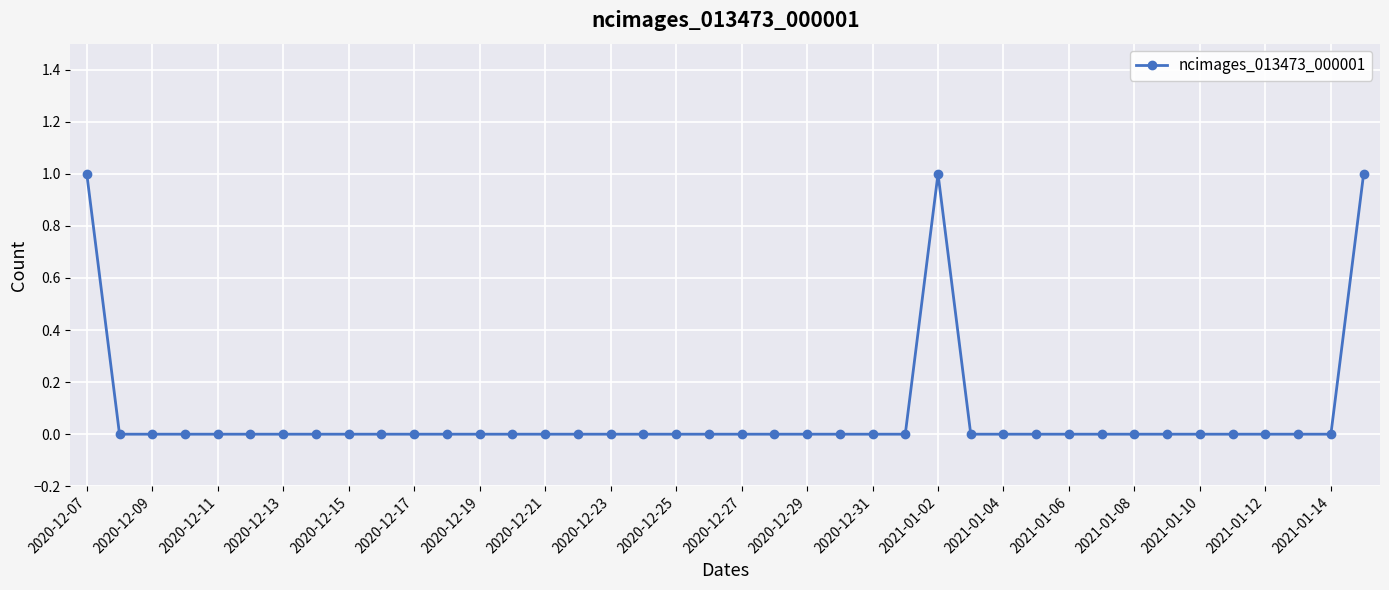

How many lines are shown in the chart?

1